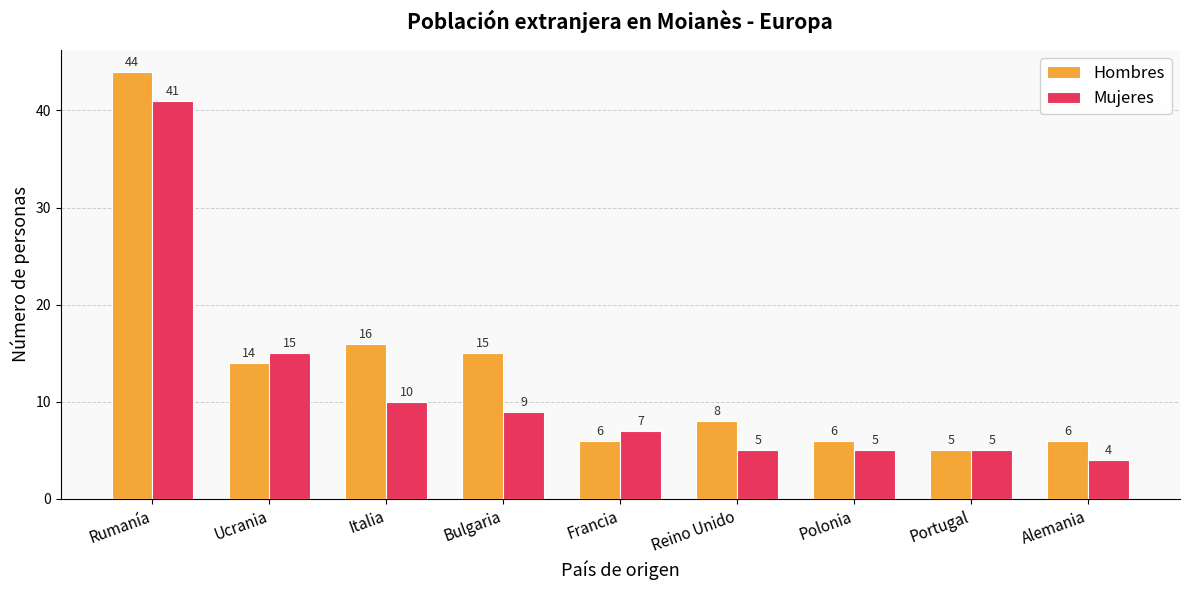

What is the difference between the Mujeres values at Reino Unido and Bulgaria?

4